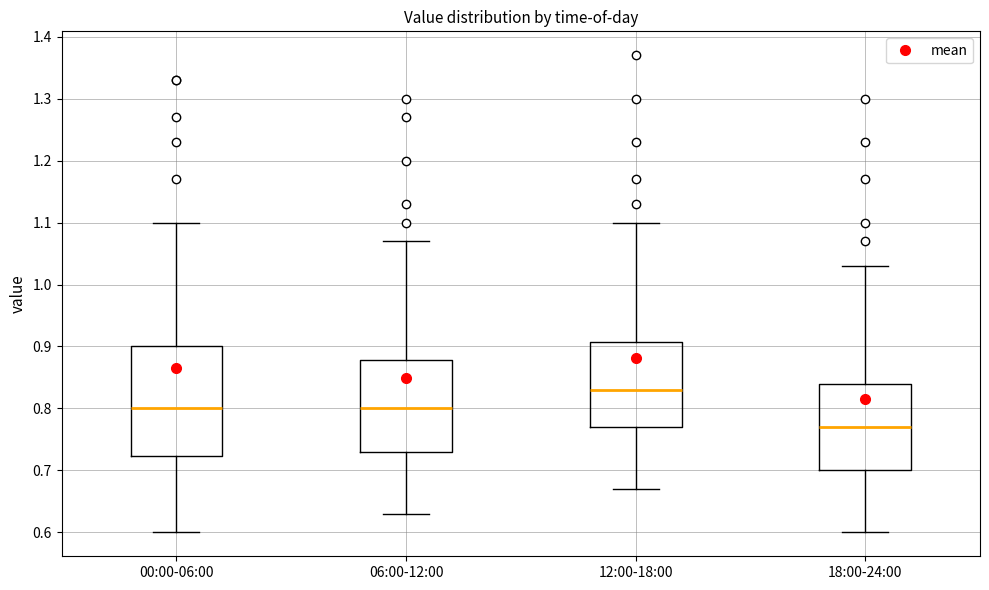

Where does the lower whisker of the box for 00:00-06:00 end on the y-axis? The values are not printed on the chart, so give them approximately, as read against the axis.

0.60